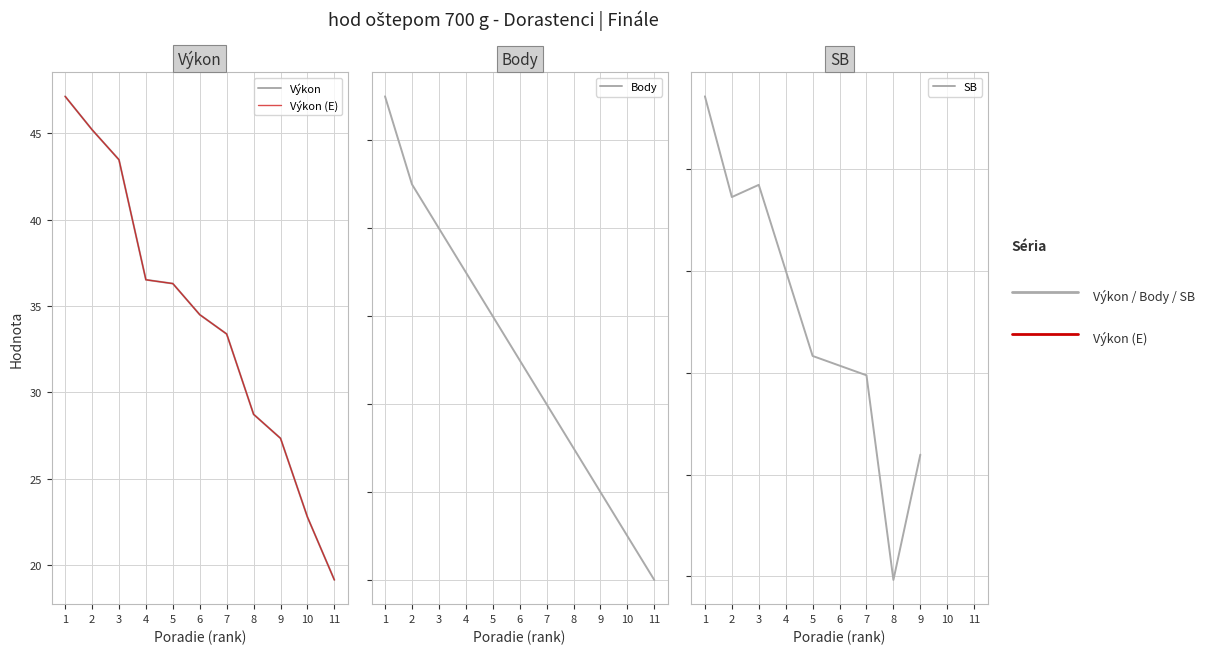

The Výkon series shows 49.9 at 4. True or false?

False